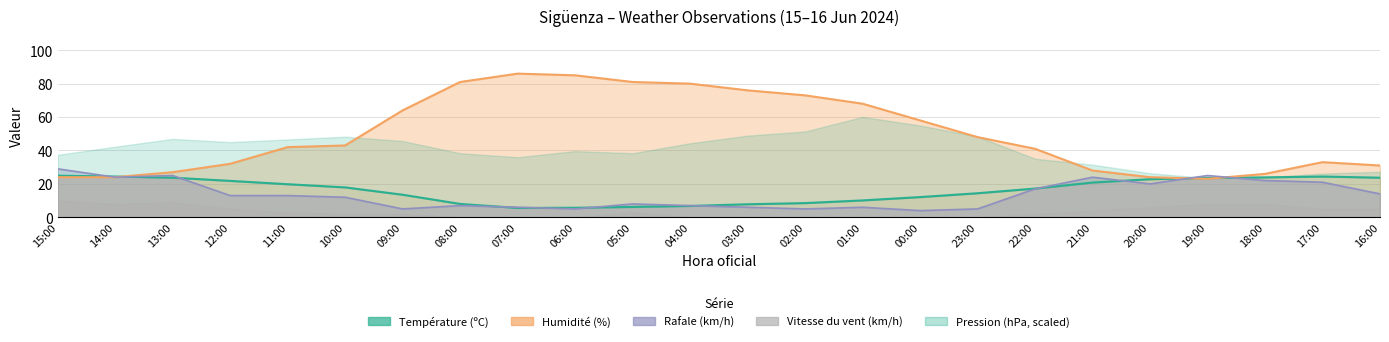

Which series ends up on top after the final intersection of Rafale (km/h) and Humidité (%)?

Humidité (%)